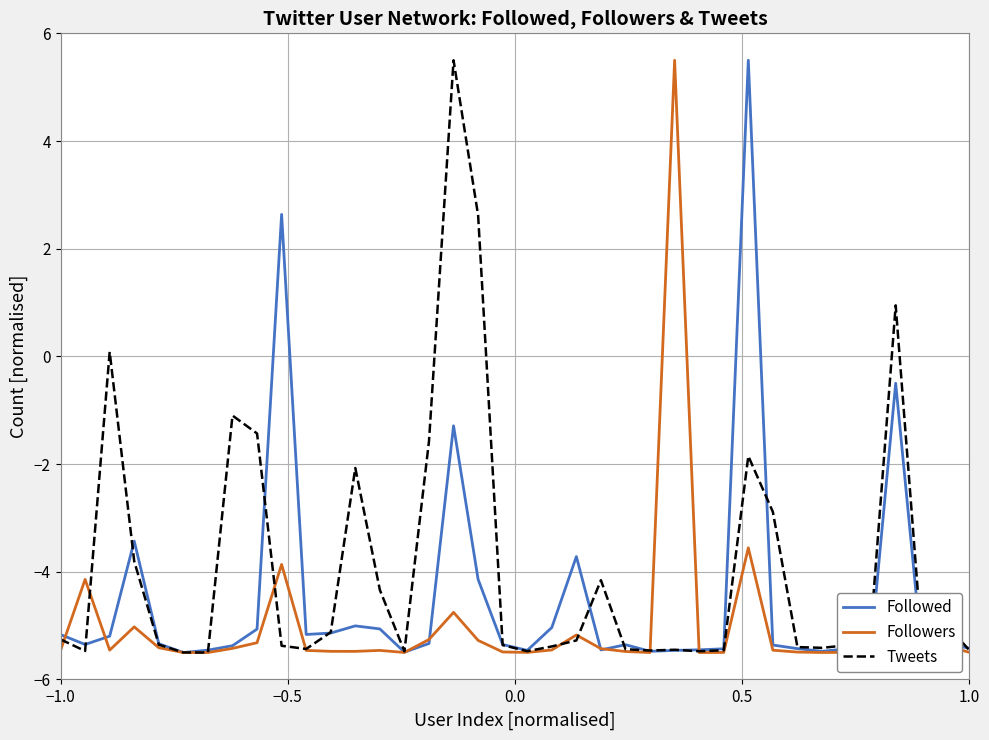

What is the maximum value for Tweets?

5.5